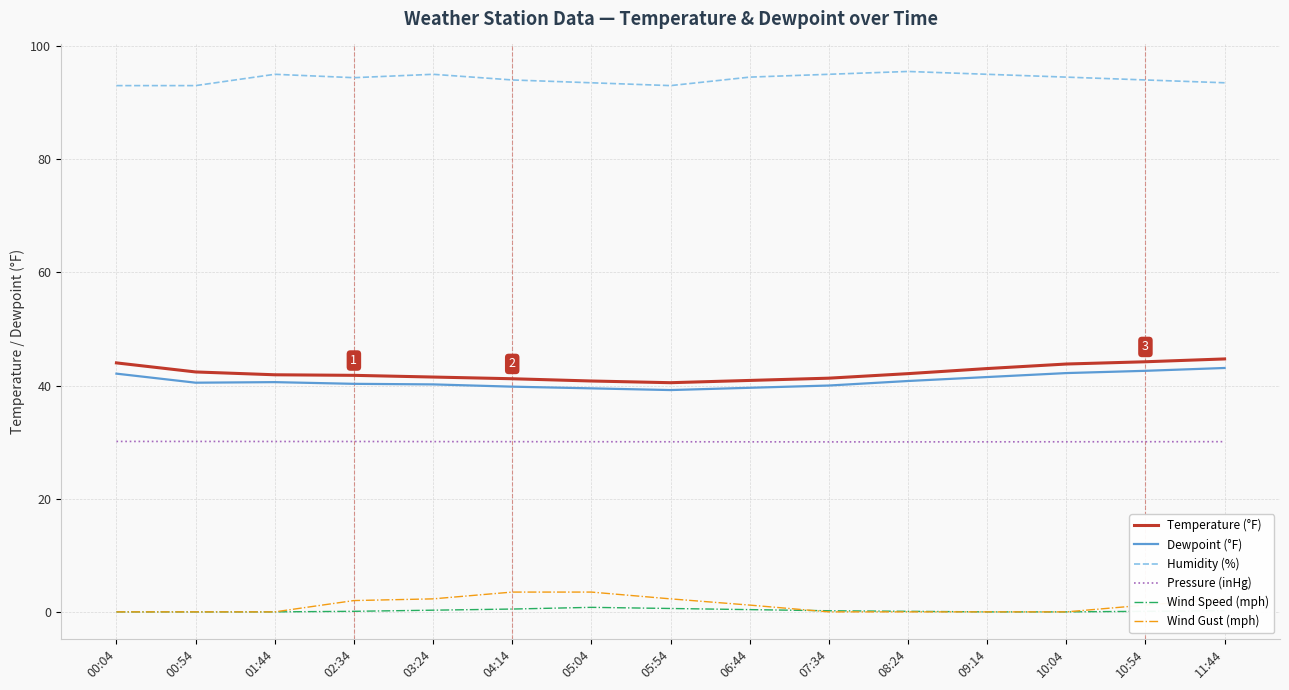

What is the total value across all series at 00:54?

206.0